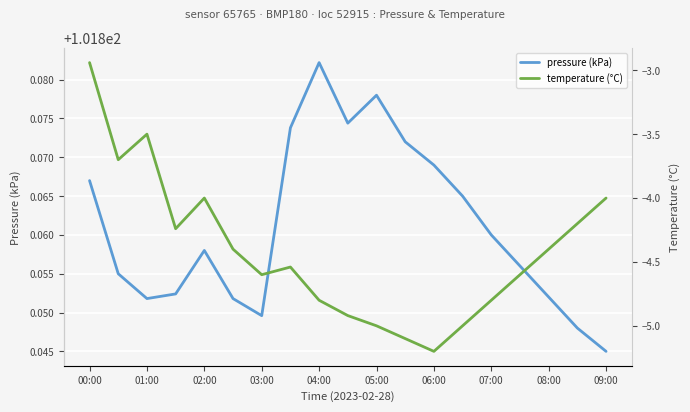

True or false: pressure (kPa) and temperature (°C) intersect in this chart.

False